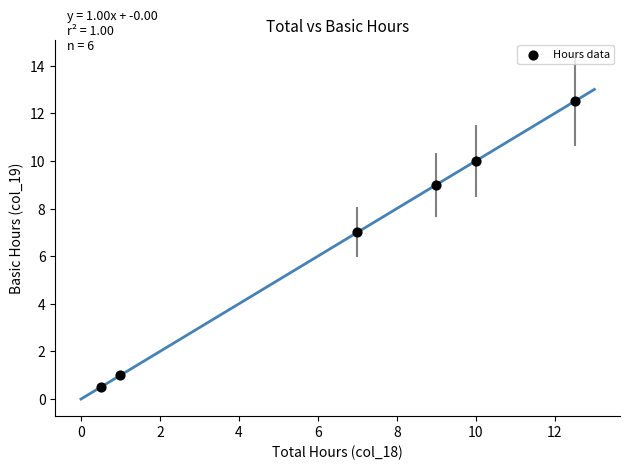

What is the range of X values (max minus min)?

12.0